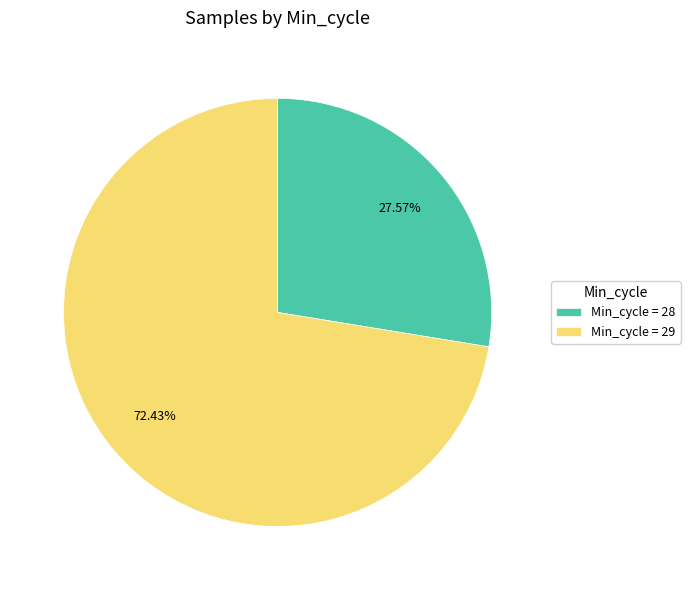

Which category has the smallest portion of the pie?

Min_cycle = 28